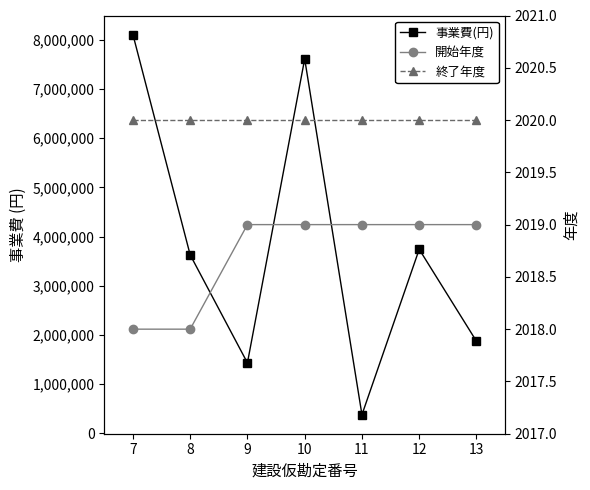

At which category is the sum across all series the highest?

7